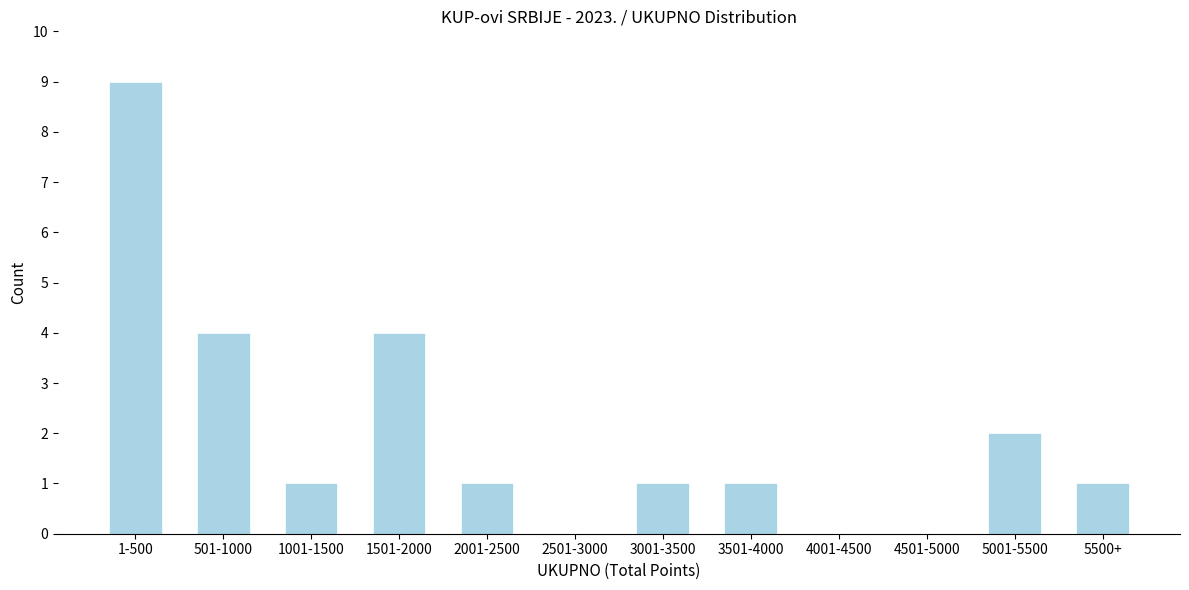

Reading left to right, transcribe all the data shown in this chart.

1-500=9	501-1000=4	1001-1500=1	1501-2000=4	2001-2500=1	2501-3000=0	3001-3500=1	3501-4000=1	4001-4500=0	4501-5000=0	5001-5500=2	5500+=1